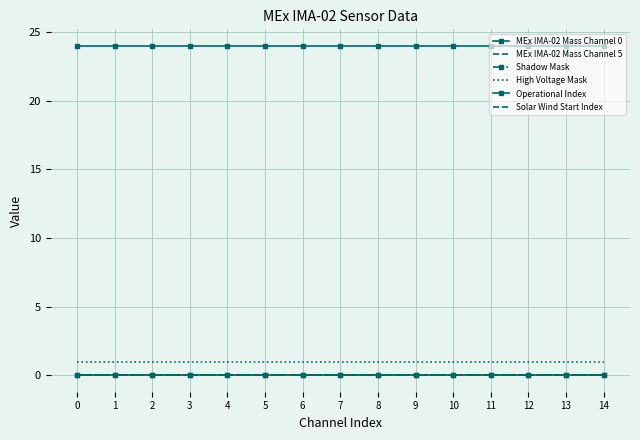

Which has a higher value, 9 or 2?

9